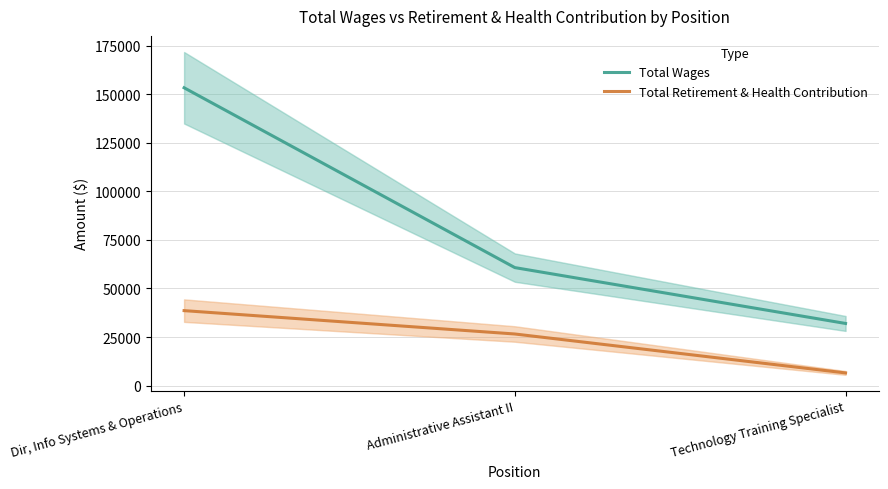

Does the chart have visible grid lines?

Yes